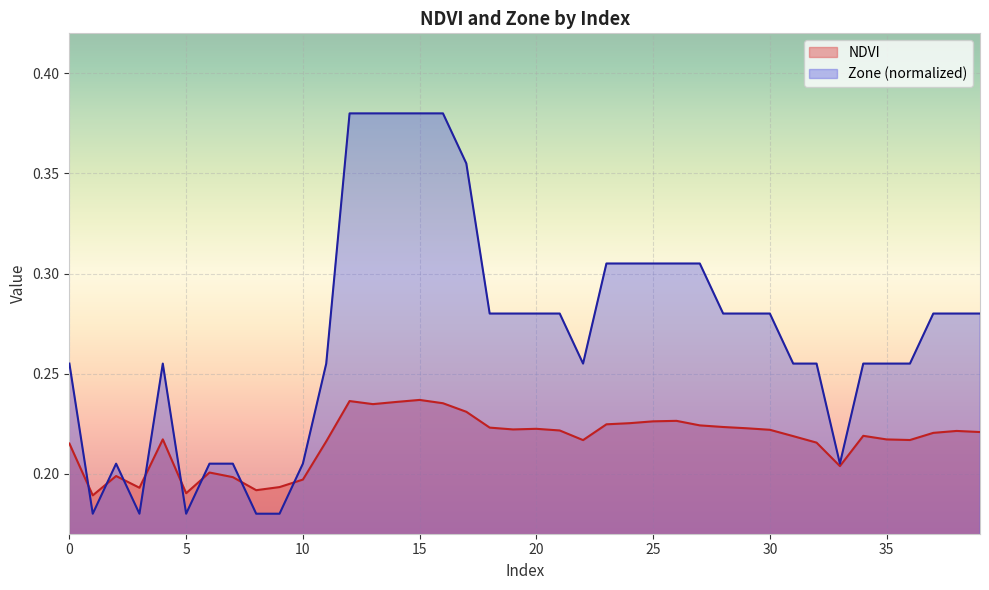

List the labels in order of Zone value, smallest first.

1, 3, 5, 8, 9, 2, 6, 7, 10, 33, 0, 4, 11, 22, 31, 32, 34, 35, 36, 18, 19, 20, 21, 28, 29, 30, 37, 38, 39, 23, 24, 25, 26, 27, 17, 12, 13, 14, 15, 16